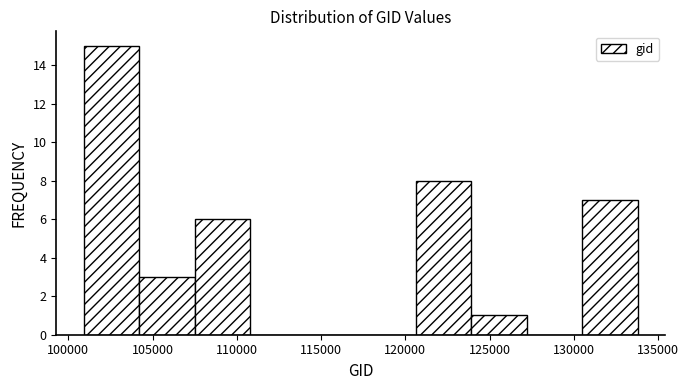

Reading left to right, list every bar in this chart as the range it spans on the x-axis followed by its height. Neither the bar edges nor the heights are printed on the chart, so give them approximately, as read against the axes.

101000 to 104000: 15
104000 to 107500: 3
107500 to 111000: 6
111000 to 114000: 0
114000 to 117500: 0
117500 to 120500: 0
120500 to 124000: 8
124000 to 127000: 1
127000 to 130500: 0
130500 to 134000: 7